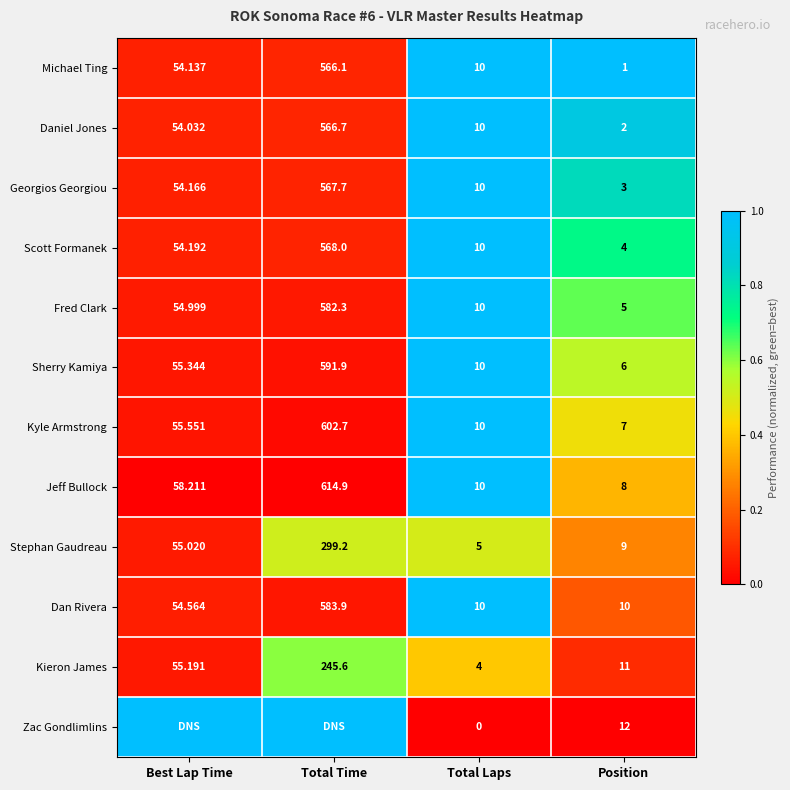

Is the value of Scott Formanek at Position greater than the value of Sherry Kamiya at Total Time?

No